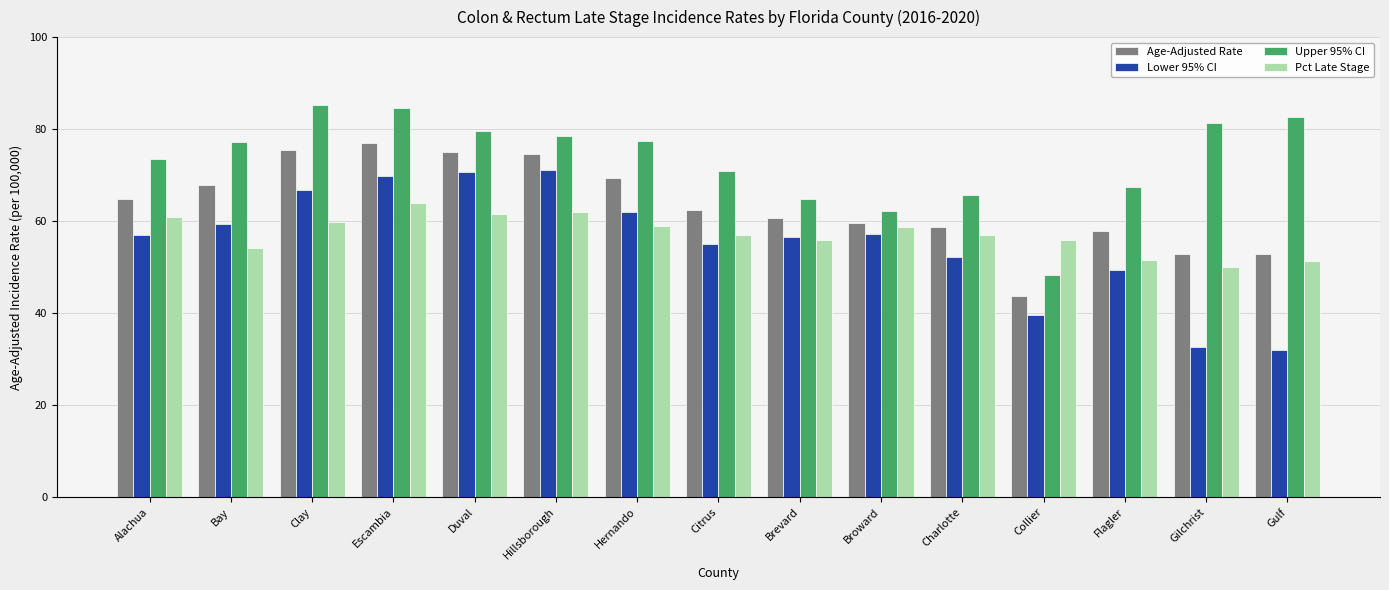

What value does the Lower 95% CI series have at Citrus?

55.0